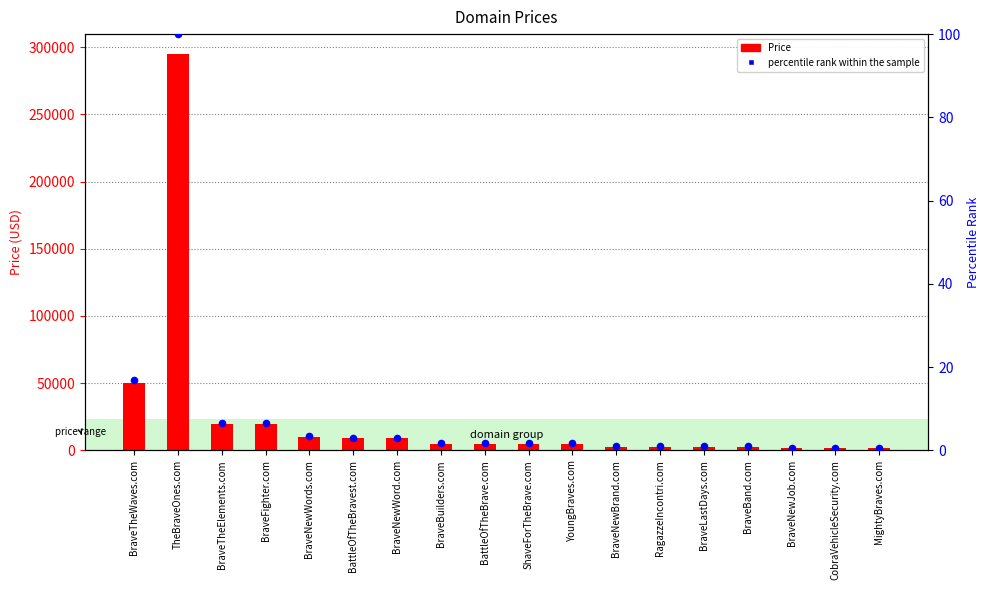

At how many categories does at least one series exceed 149165?

1